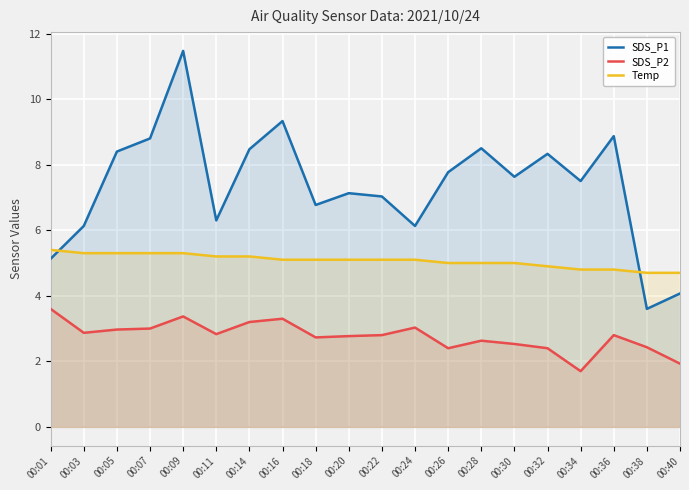

What is the highest value of the SDS_P1 series?

11.5